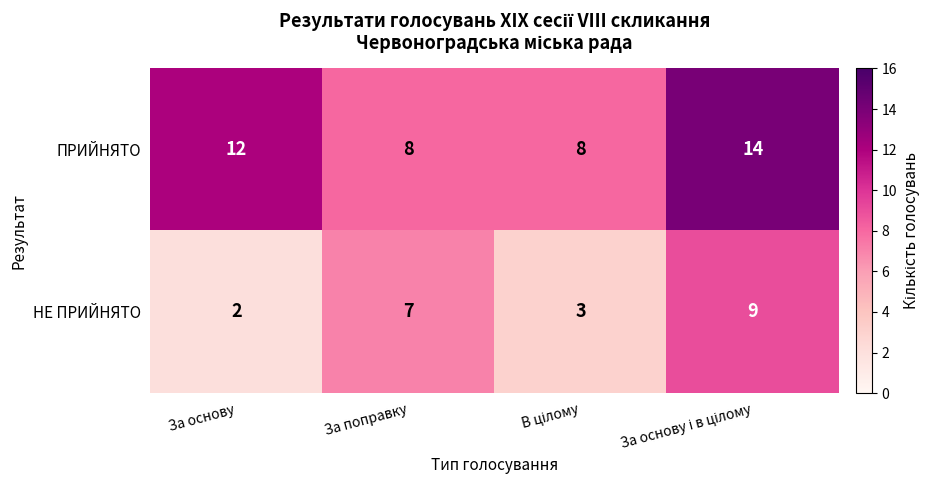

Which label corresponds to the smallest value in the chart?

За основу